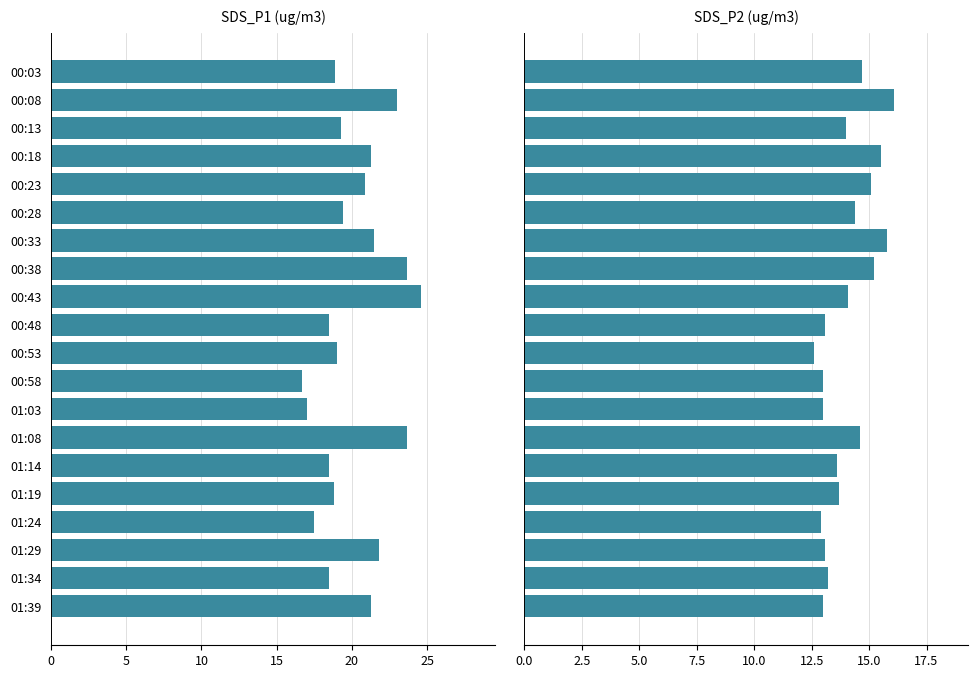

List the series in order of their peak value, lowest first.

SDS_P2, SDS_P1